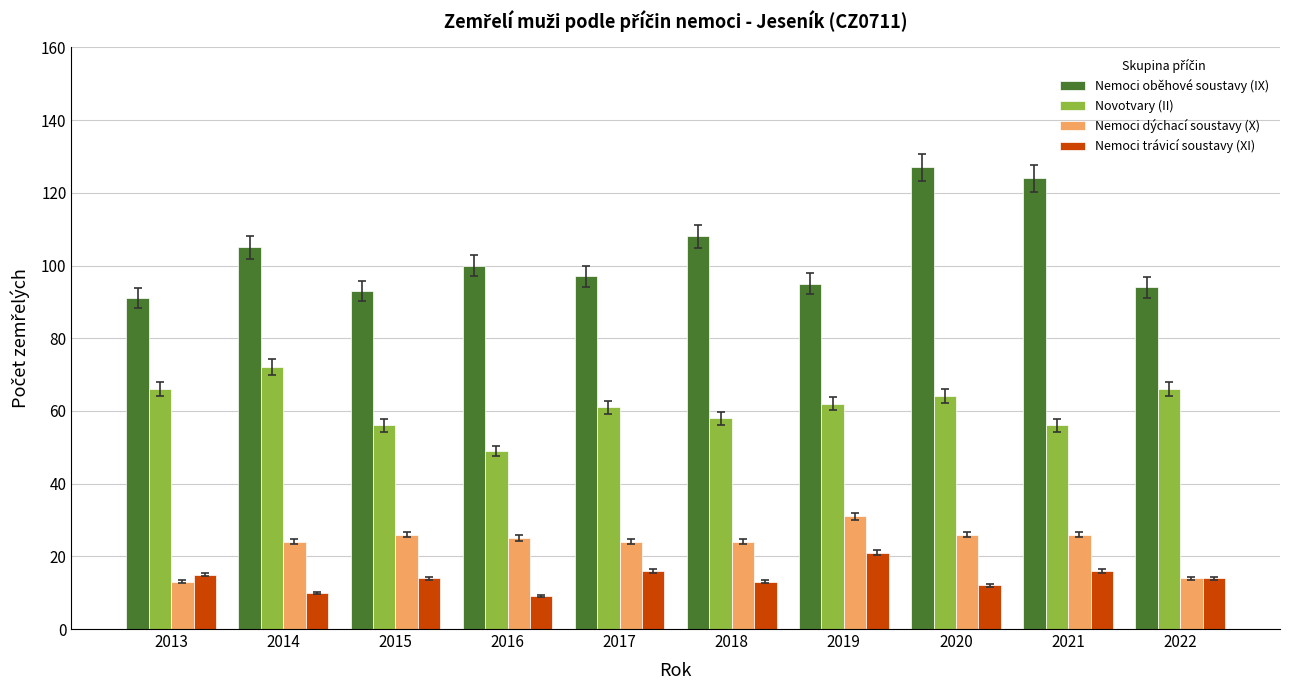

What is the average value of the Nemoci trávicí soustavy (XI) series?

14